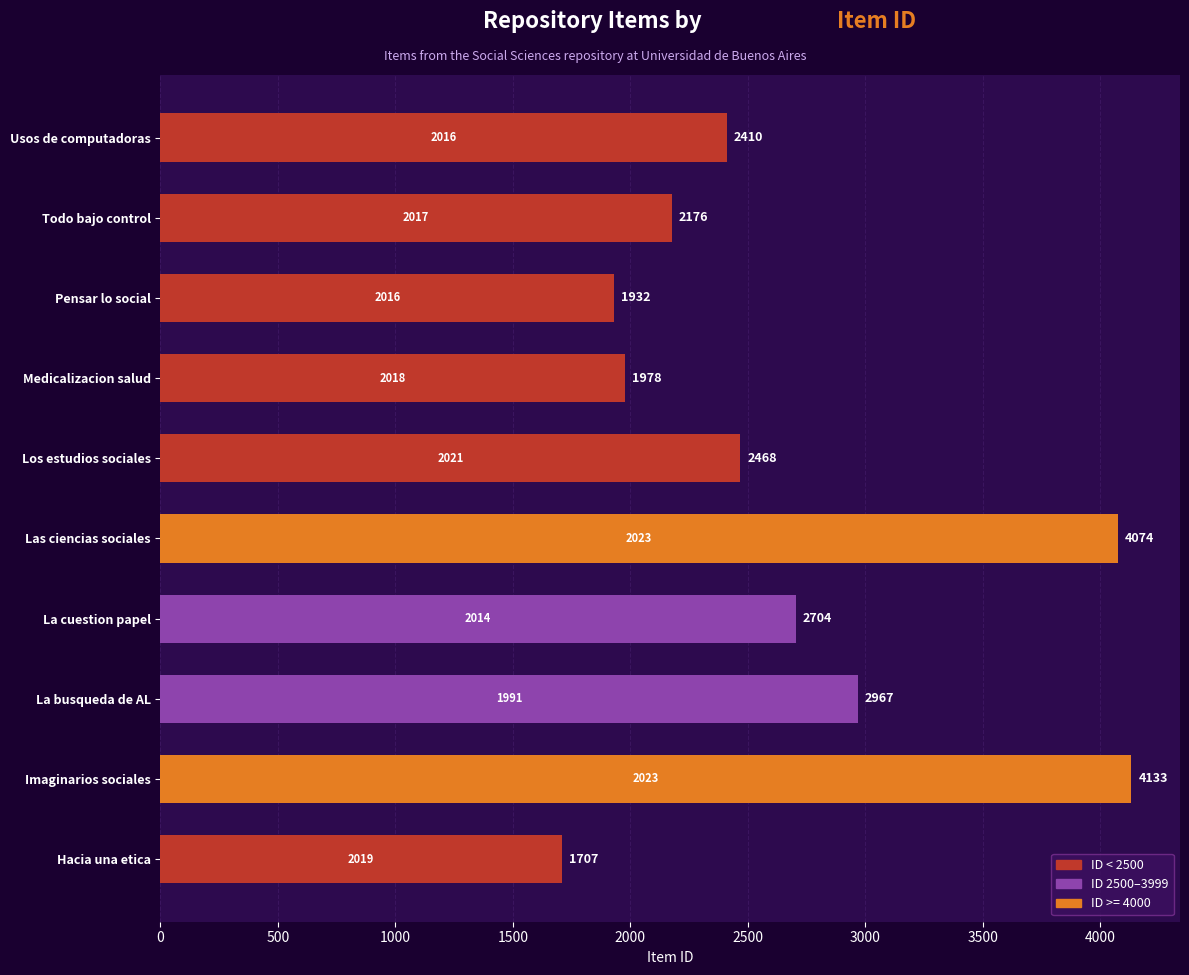

The chart shows a value of 1978 at Medicalizacion salud. True or false?

True